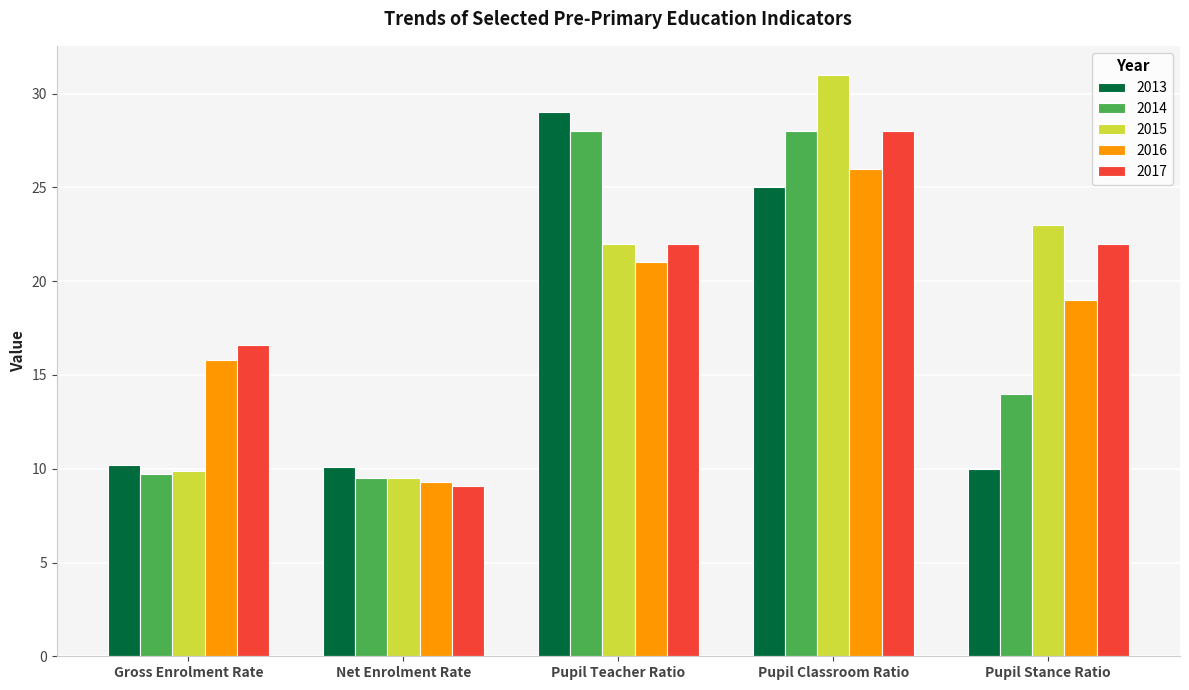

Where is 2013 nearest to the value 19?

Pupil Classroom Ratio